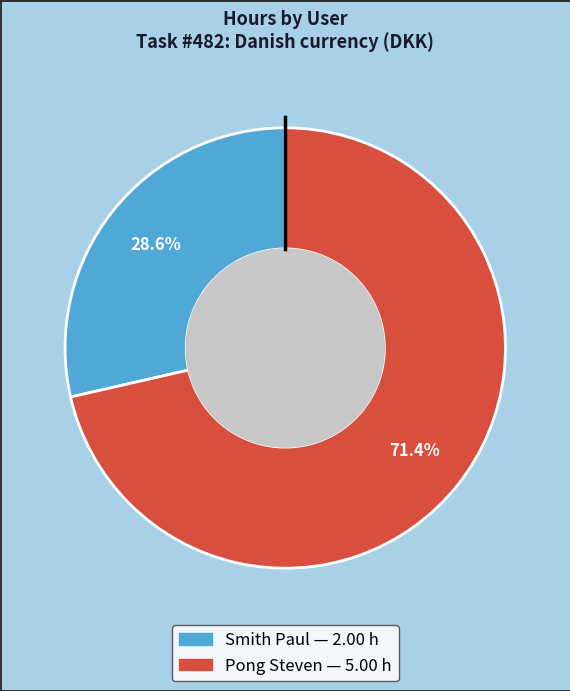

To the nearest percent, what percentage of the pie is Pong Steven?

71%